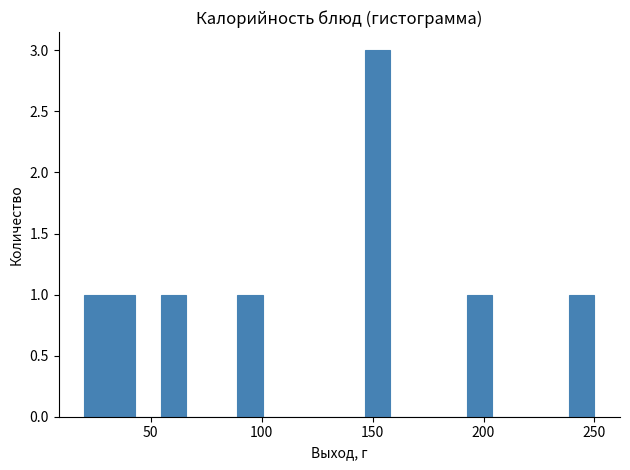

Read against the x-axis, roughly where is the centre of the tallest bar?

150